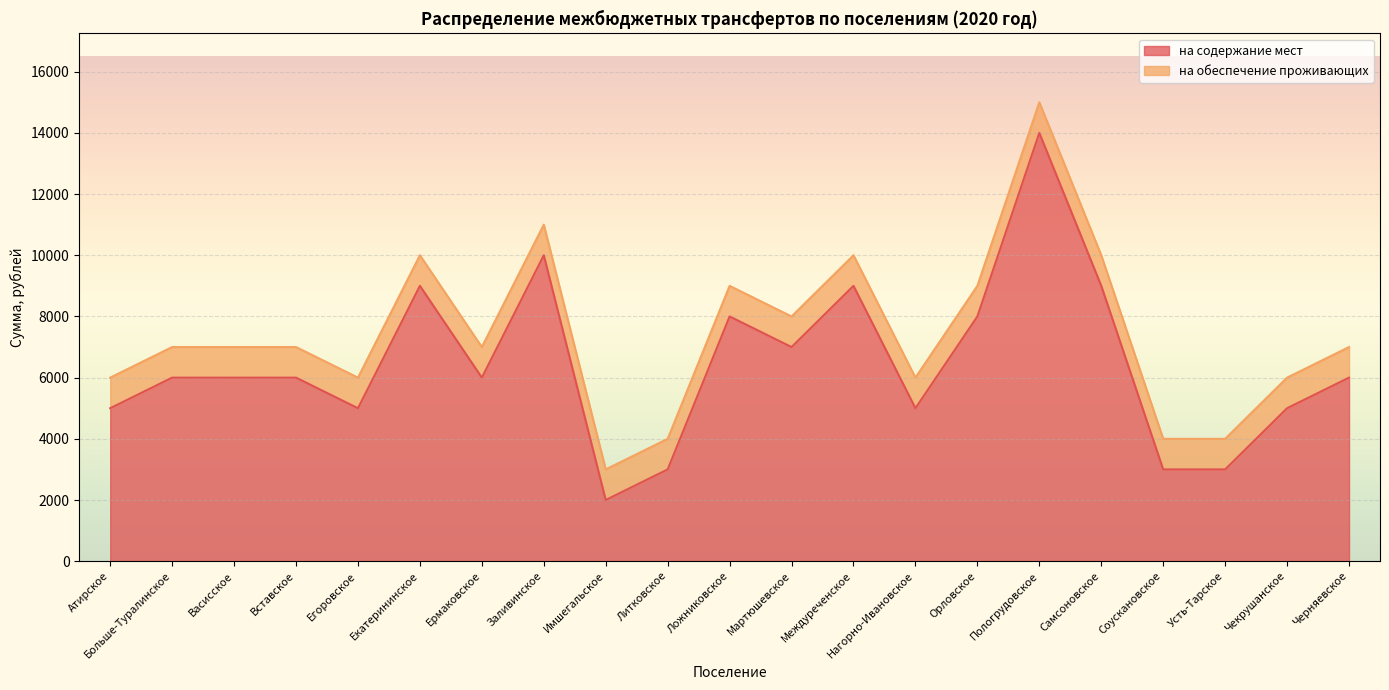

Between Междуреченское and Больше-Туралинское, which is larger?

Междуреченское